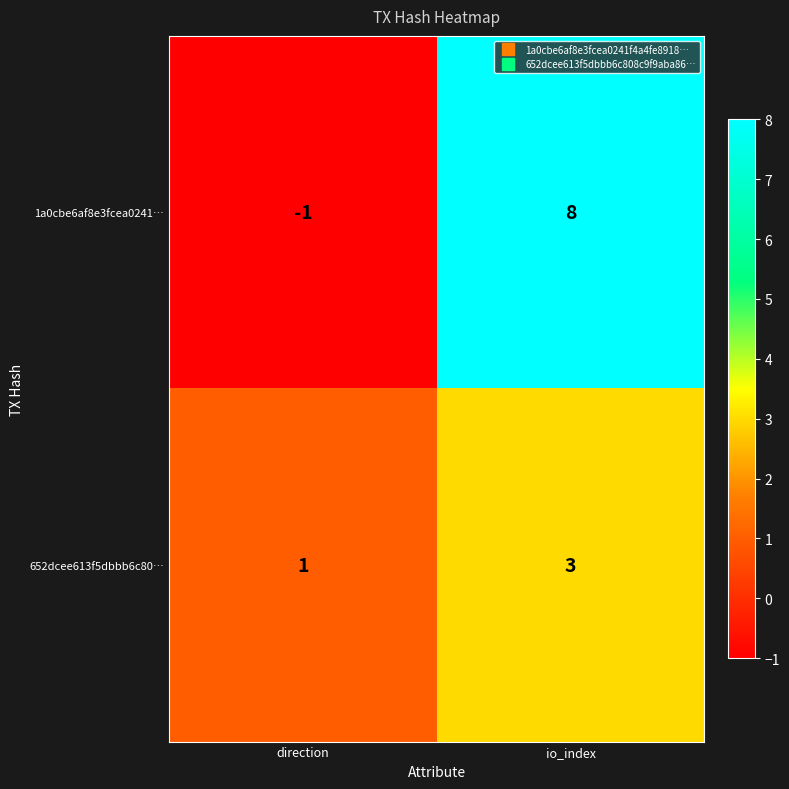

Which label corresponds to the largest value in the chart?

io_index